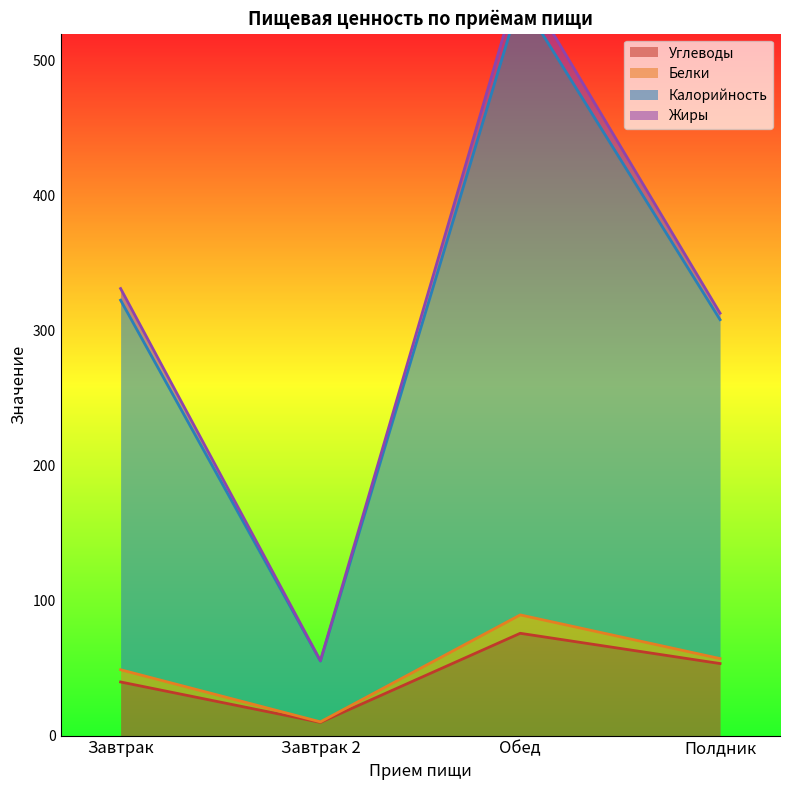

List the labels in order of Углеводы value, smallest first.

Завтрак 2, Завтрак, Полдник, Обед